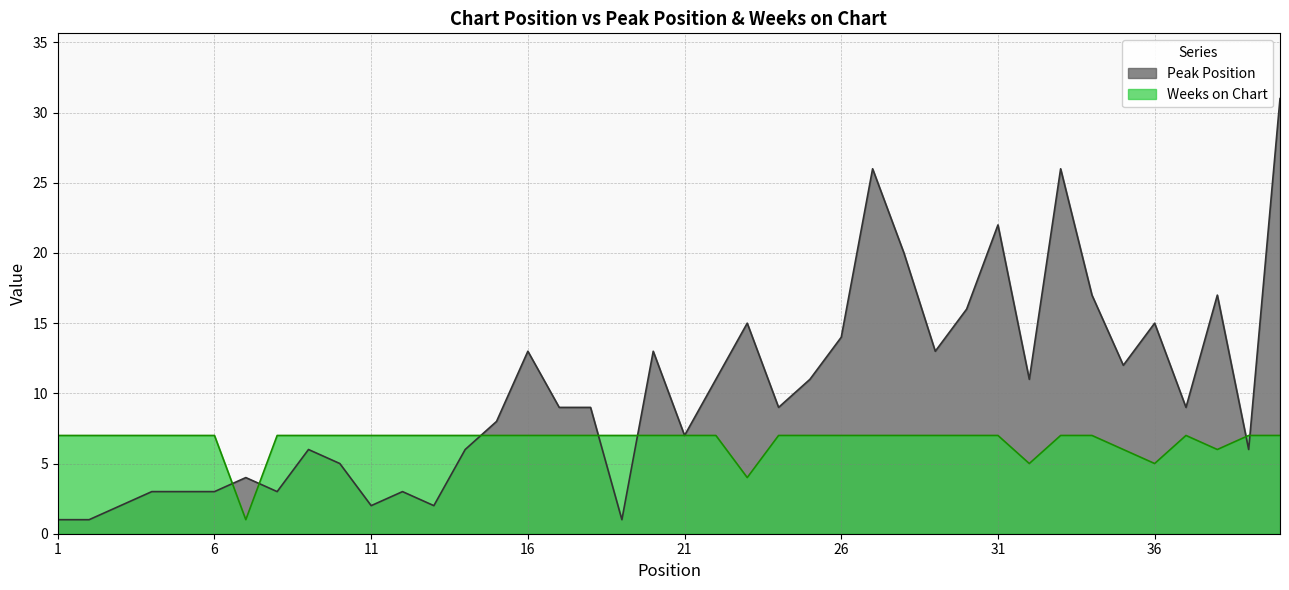

What are all the series names shown in the legend?

Peak Position, Weeks on Chart